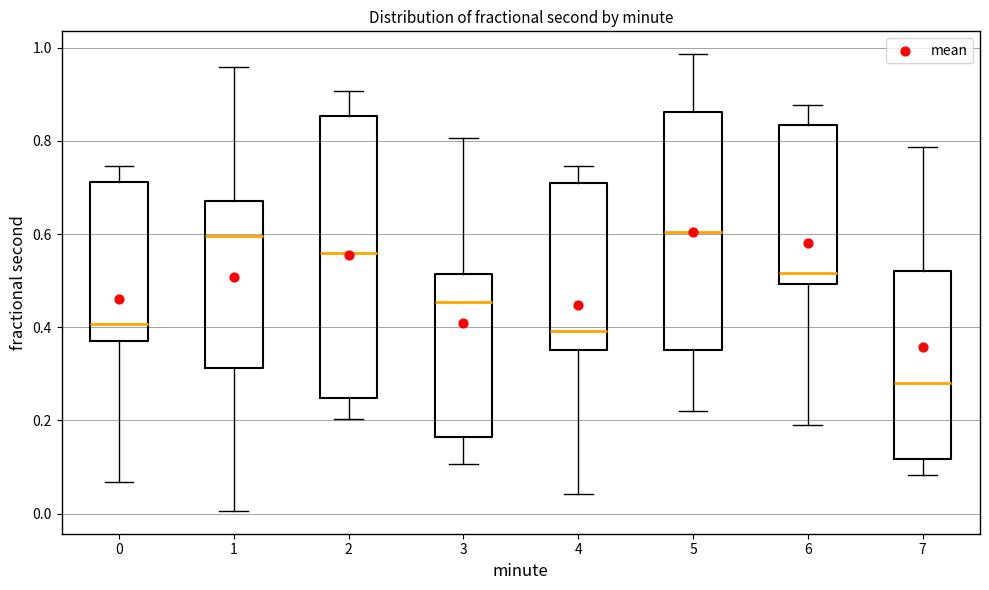

Which box is the tallest, from its lower edge to its upper edge?

2